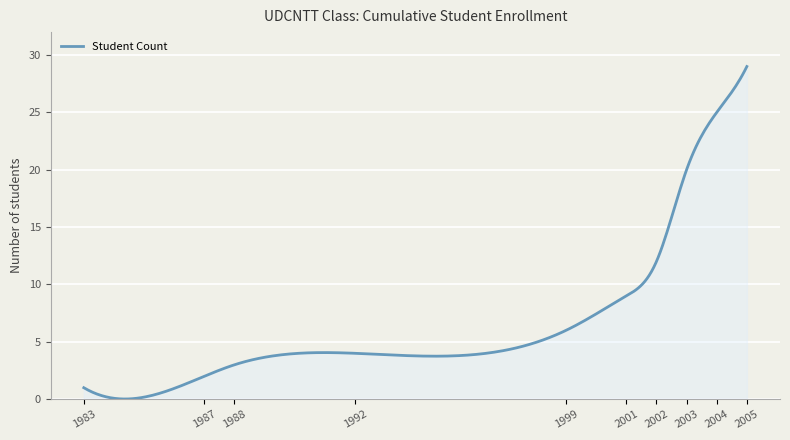

How many series are shown in this chart?

1